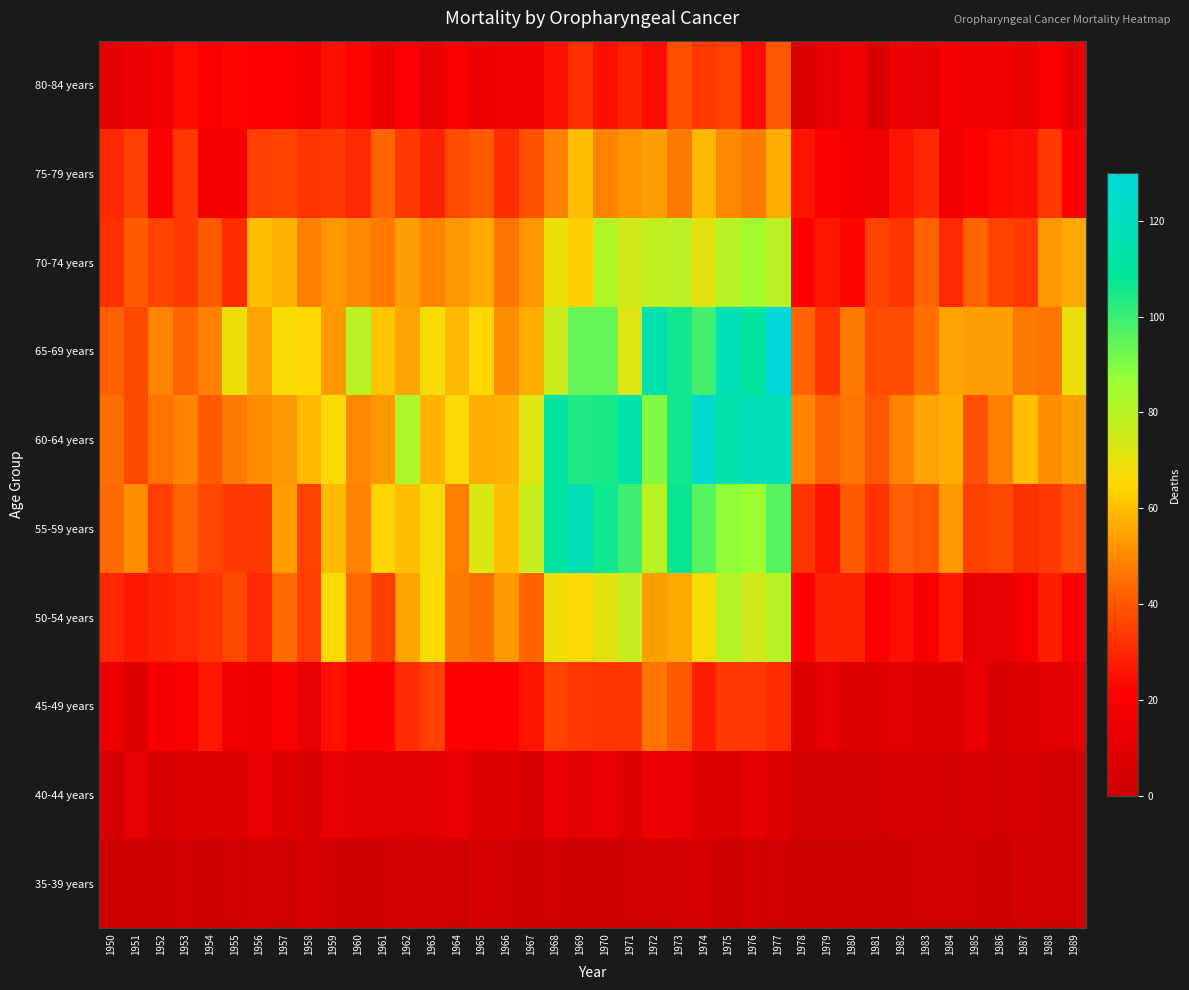

Count the number of data series in this chart.

10